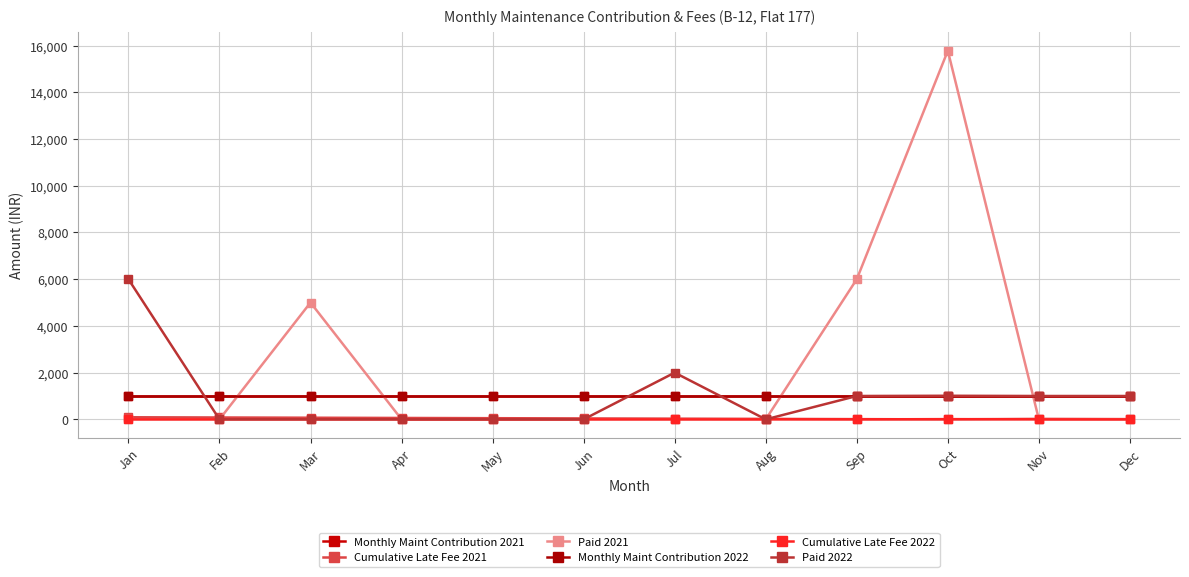

At which label does Monthly Maint Contribution 2021 reach its peak?

Jan